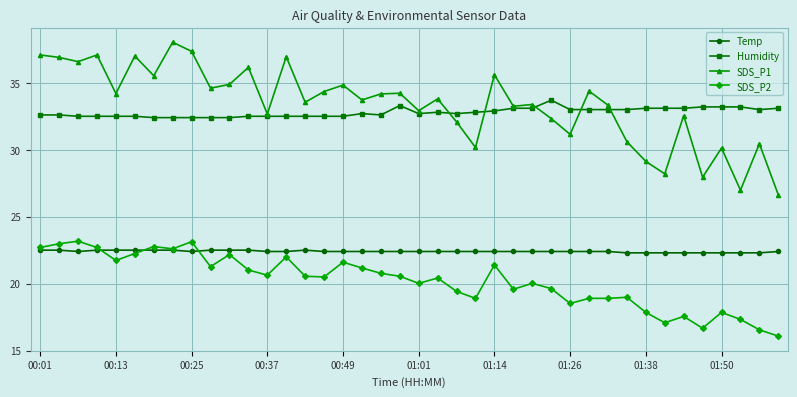

What is the greatest value displayed?

38.0